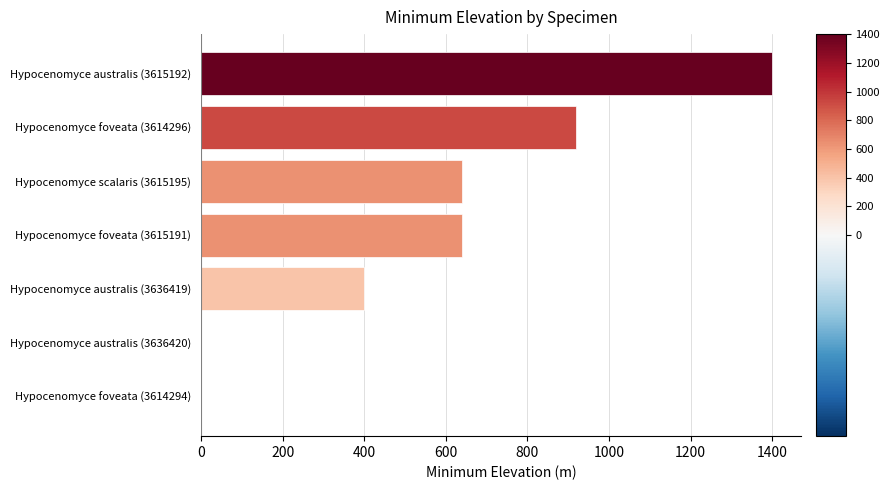

What is the average value?

571